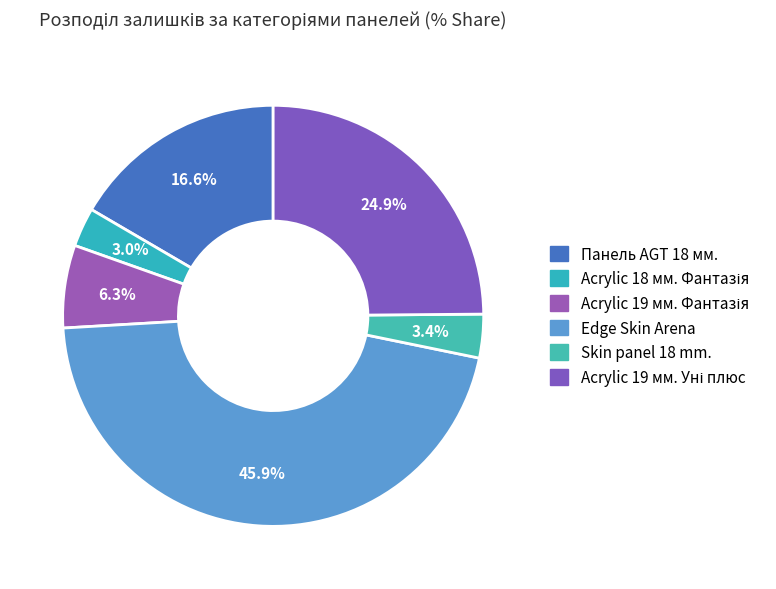

What is the change in value from Edge Skin Arena to Acrylic 19 мм. Уні плюс?

-119